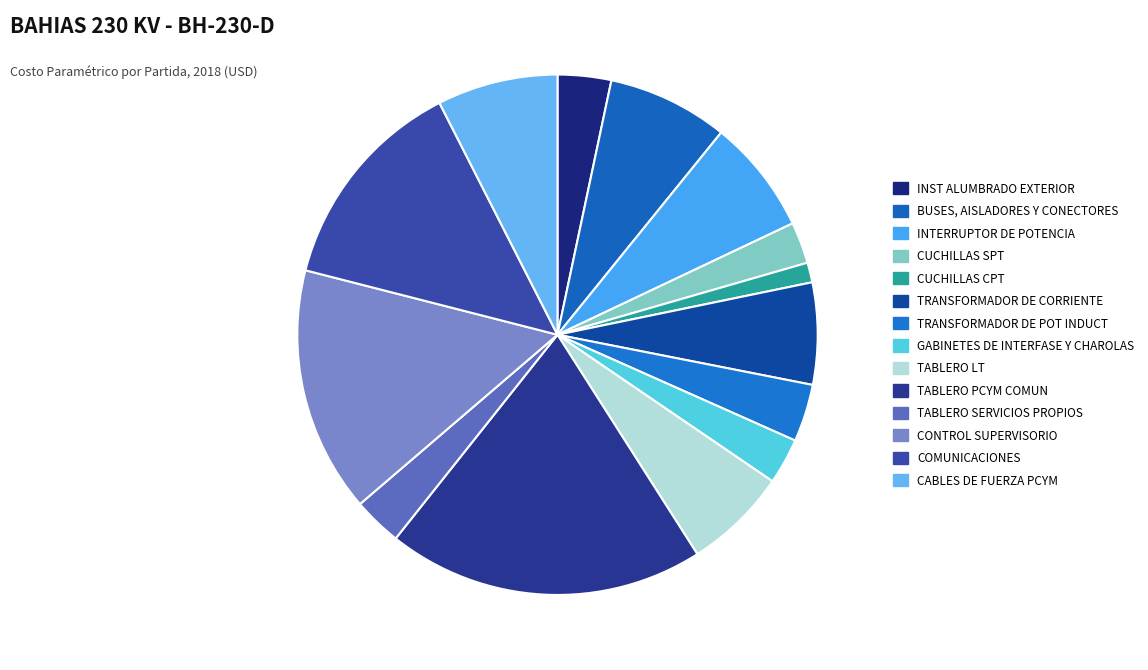

How many segments does this pie chart have?

14